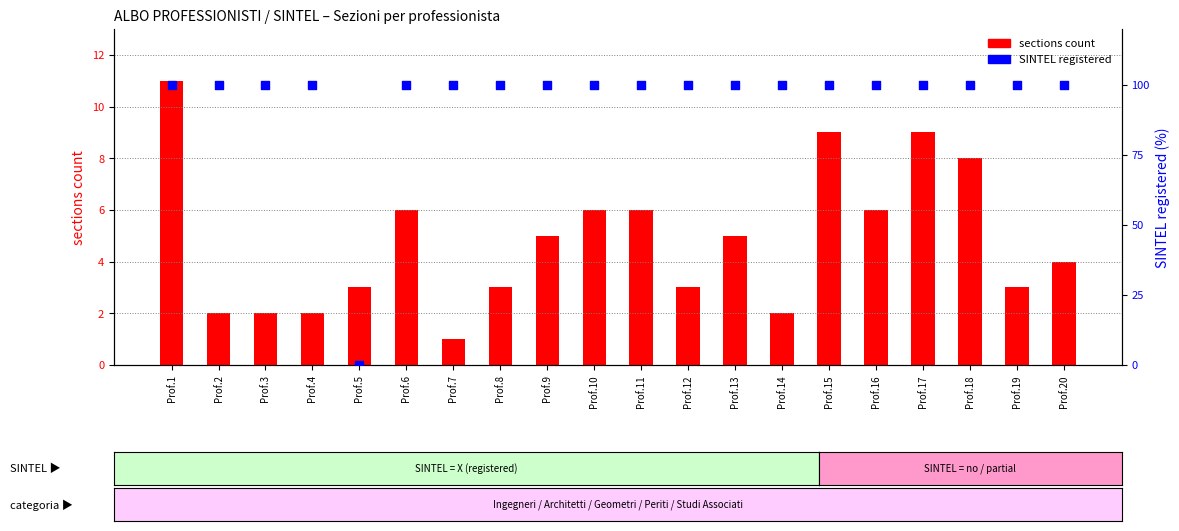

Which series reaches the minimum Y coordinate?

SINTEL registered